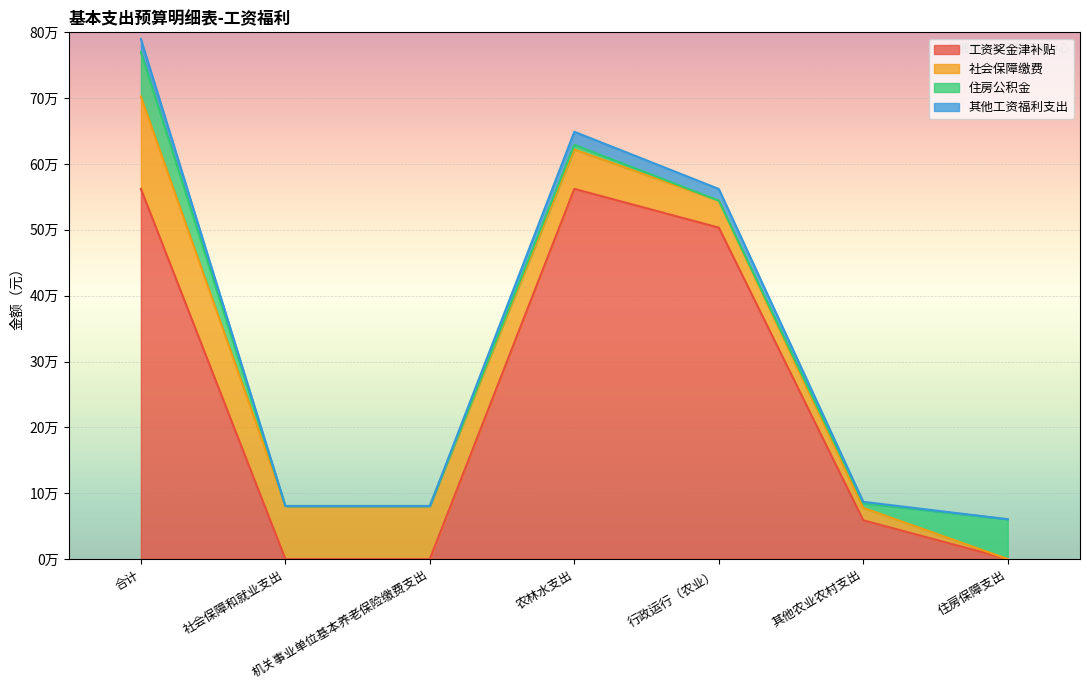

How many data points does each series have?

7